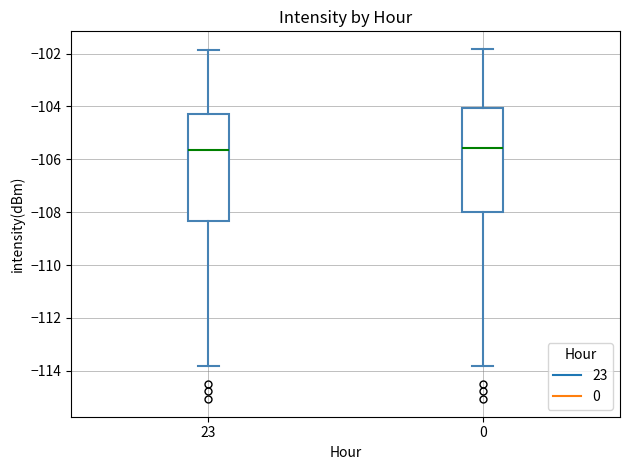

Reading left to right, read every box against the y-axis: the position of its median line, the range the box covers, and the ends of its whiskers. The values are not printed on the chart, so give them approximately, as read against the axis.

23: median -105.6, box -108.4 to -104.4, whiskers -113.8 to -101.8
0: median -105.6, box -108.0 to -104.0, whiskers -113.8 to -101.8